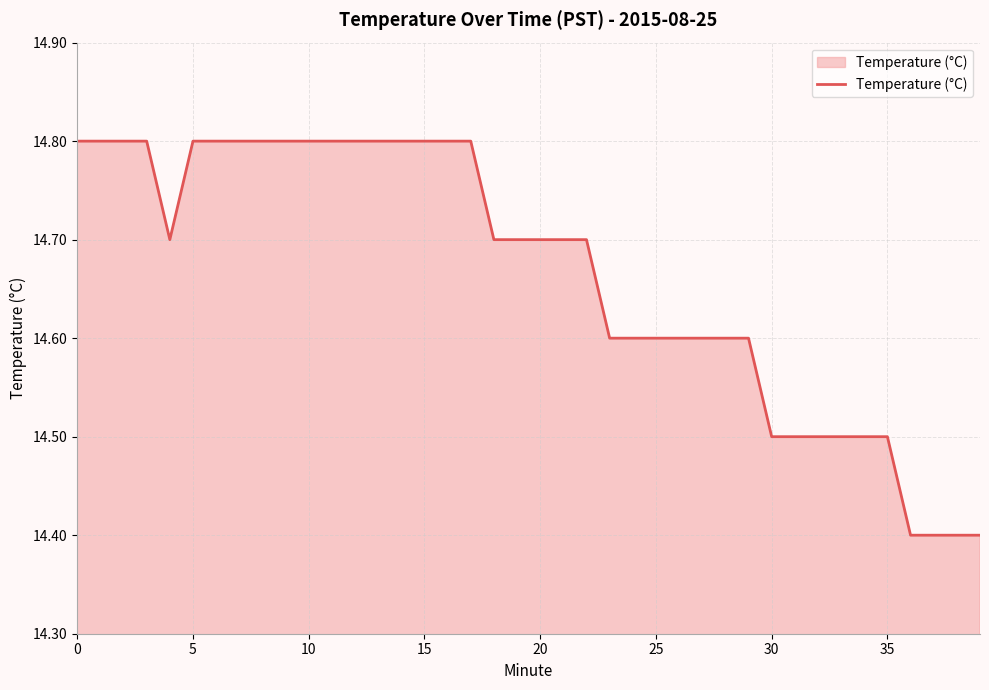

What is the maximum value shown in the chart?

14.8